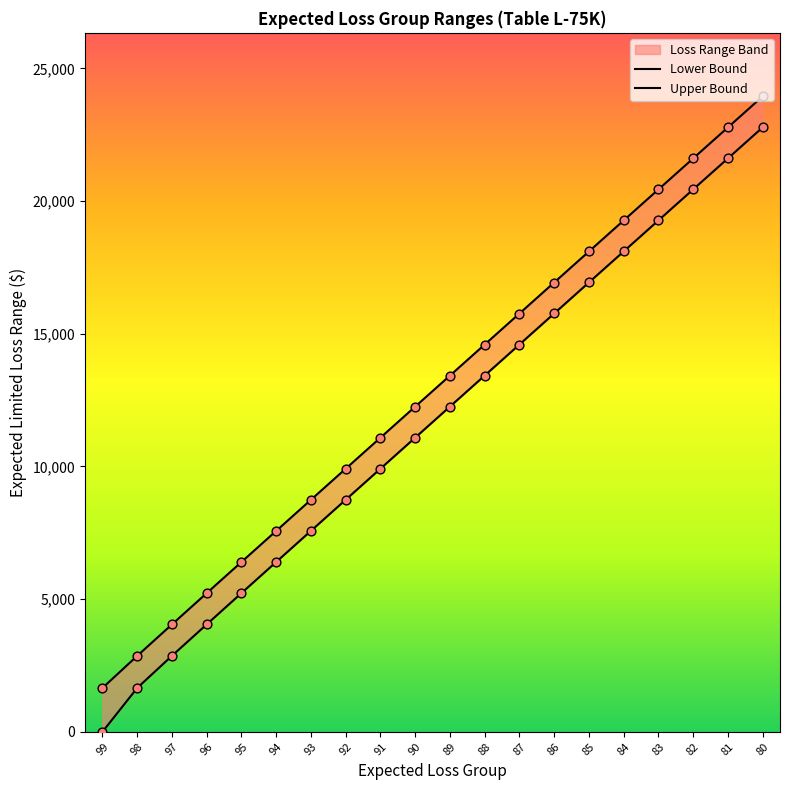

Which series contains the lowest Y value?

Lower Bound